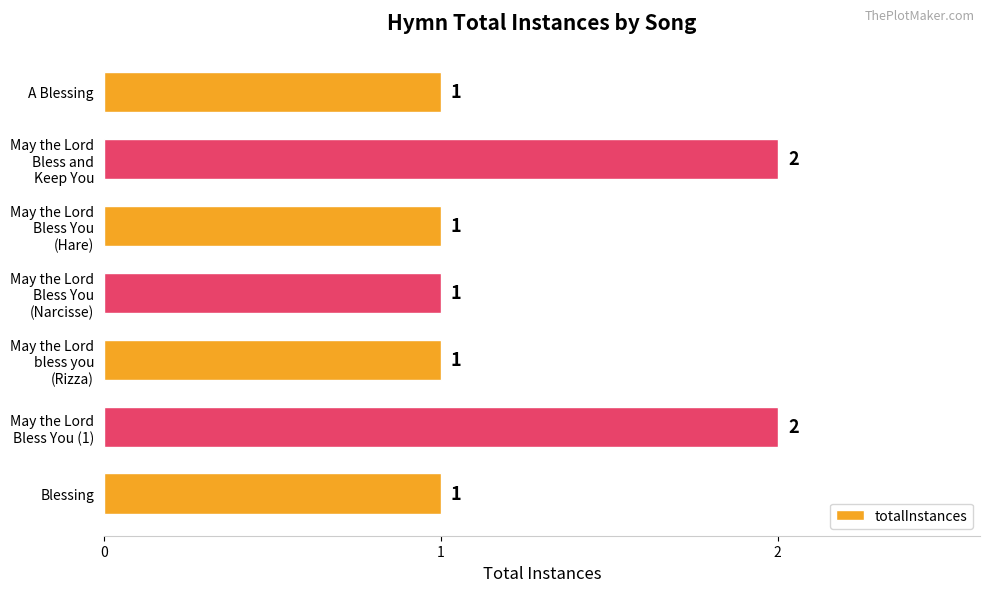

What is the average value?

1